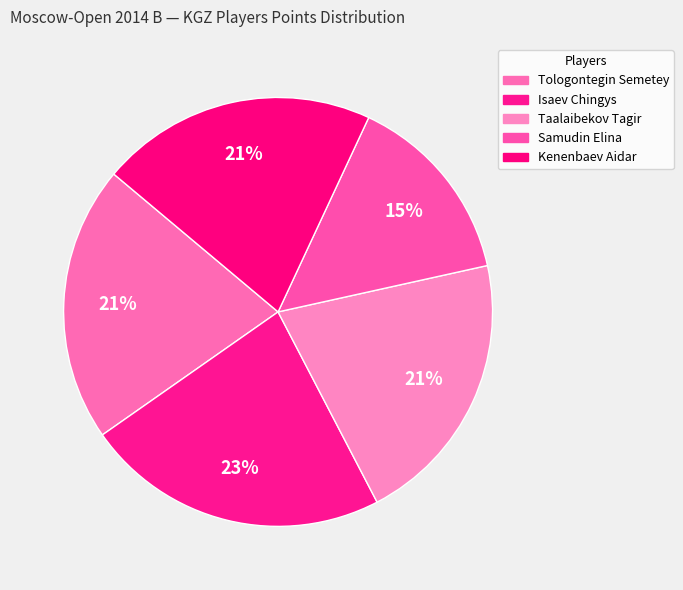

Count the number of slices in the pie.

5